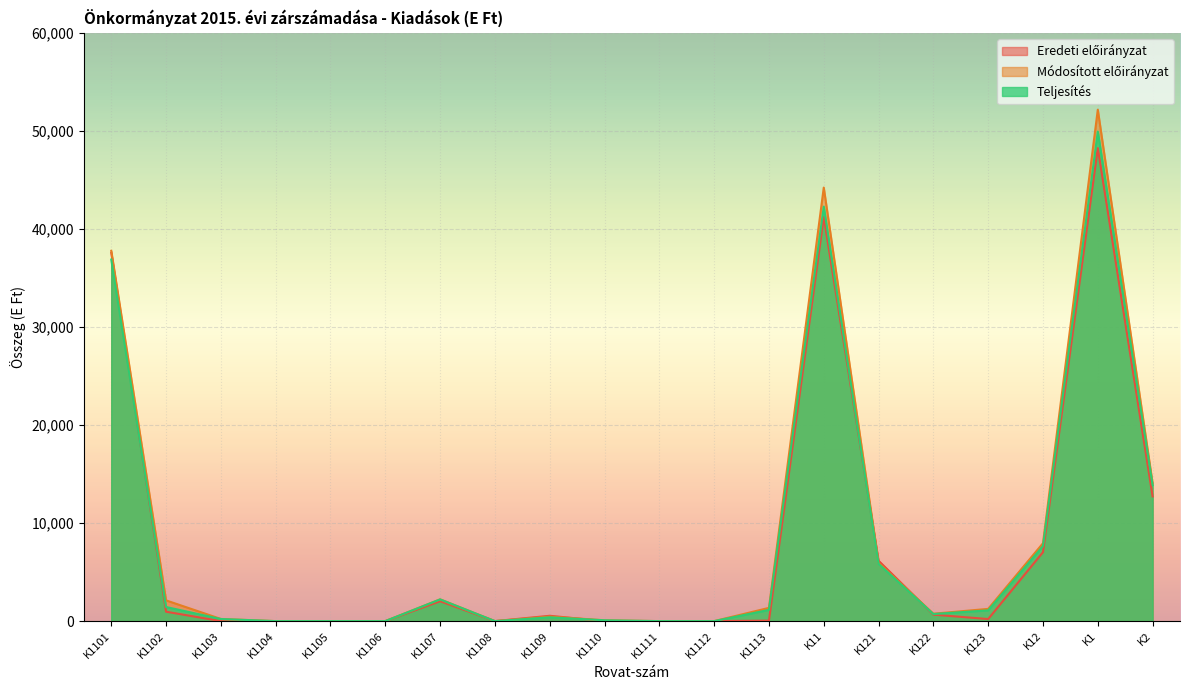

True or false: Eredeti előirányzat and Teljesítés intersect in this chart.

True